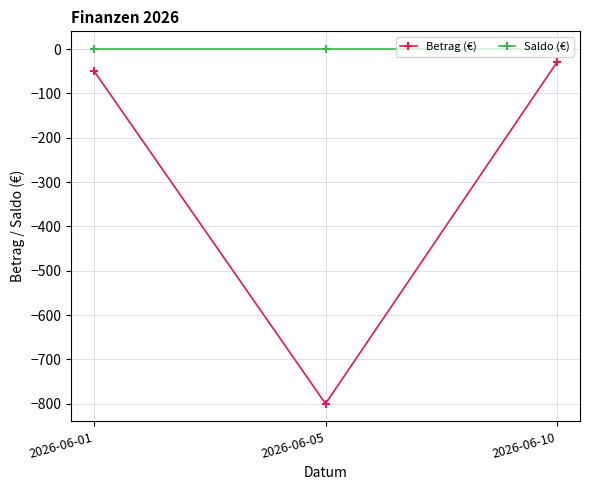

What is the difference between the Betrag (€) values at 2026-06-05 and 2026-06-10?

770